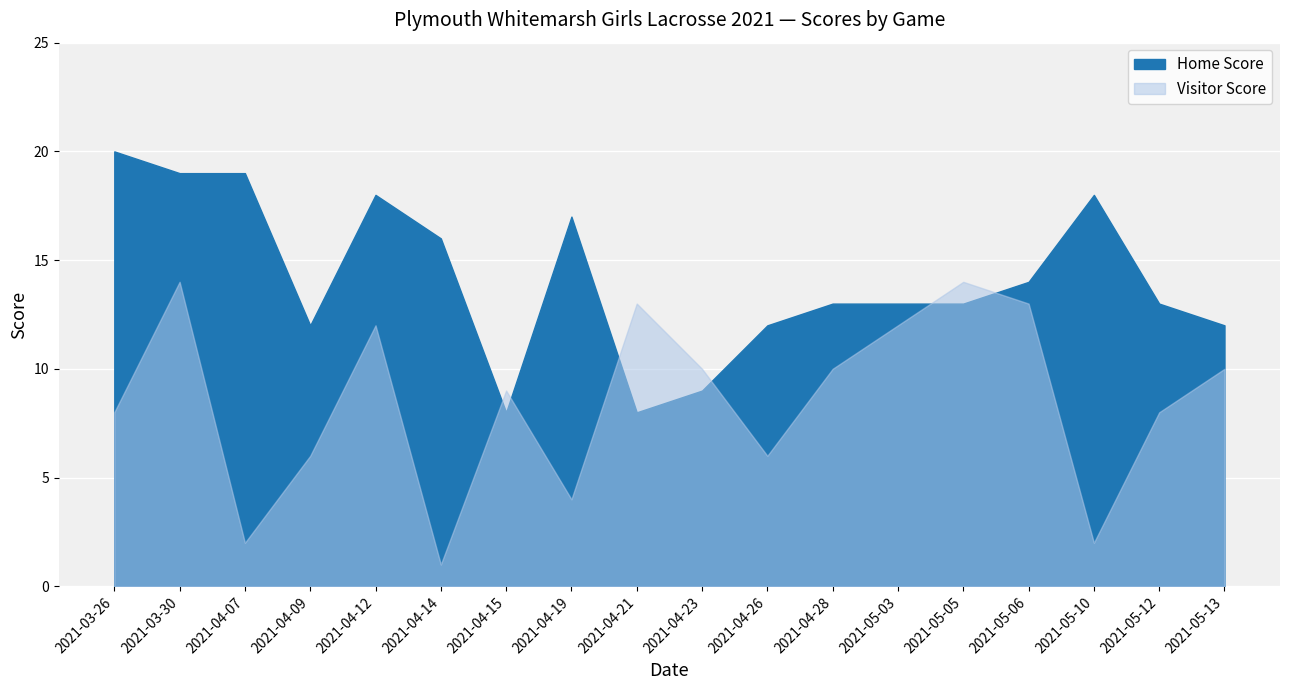

What is the value of the Home Score point at the 12th from the left?

13